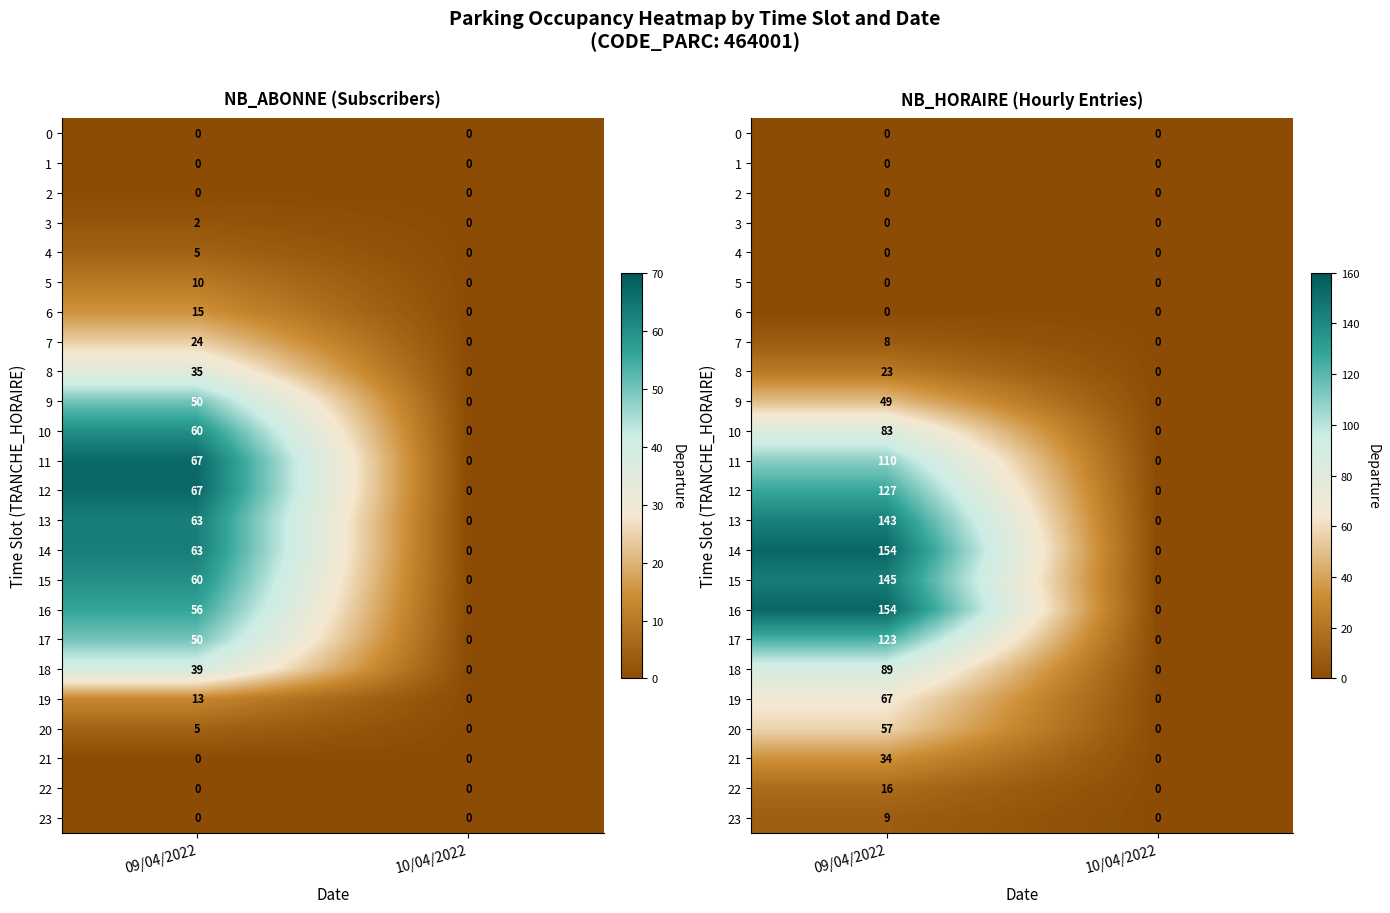

What is the sum of the 20 values at 10/04/2022 and 09/04/2022?

57